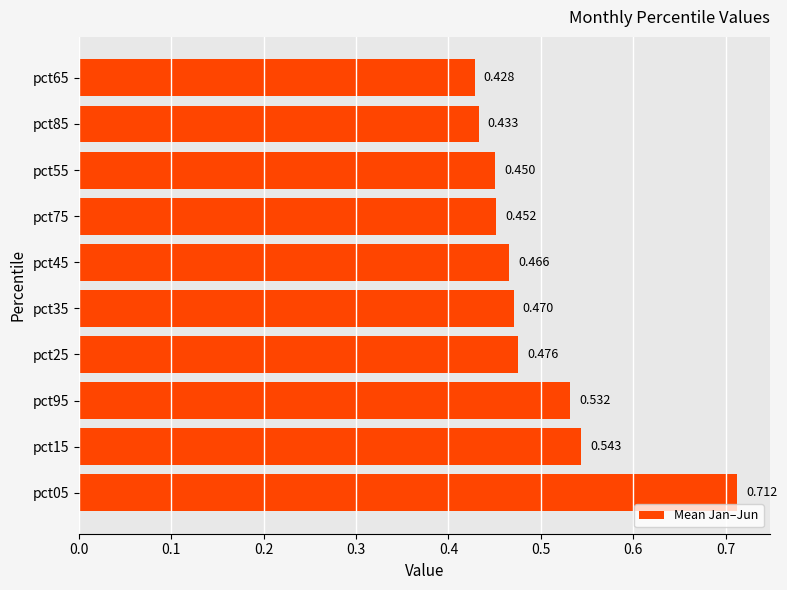

What is the difference between the maximum and minimum values?

0.3